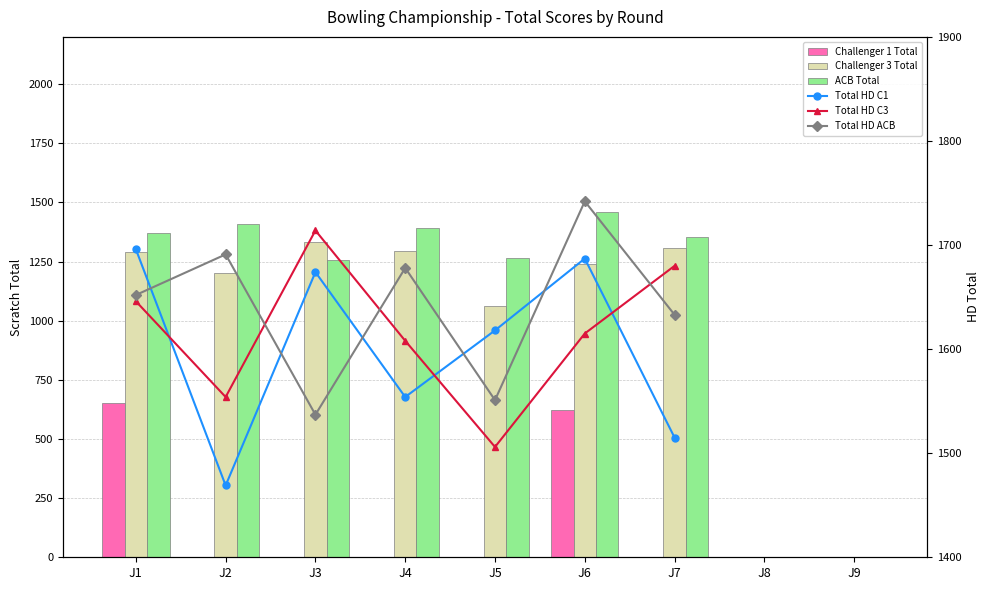

Which series has the largest total across all categories?

ACB Total